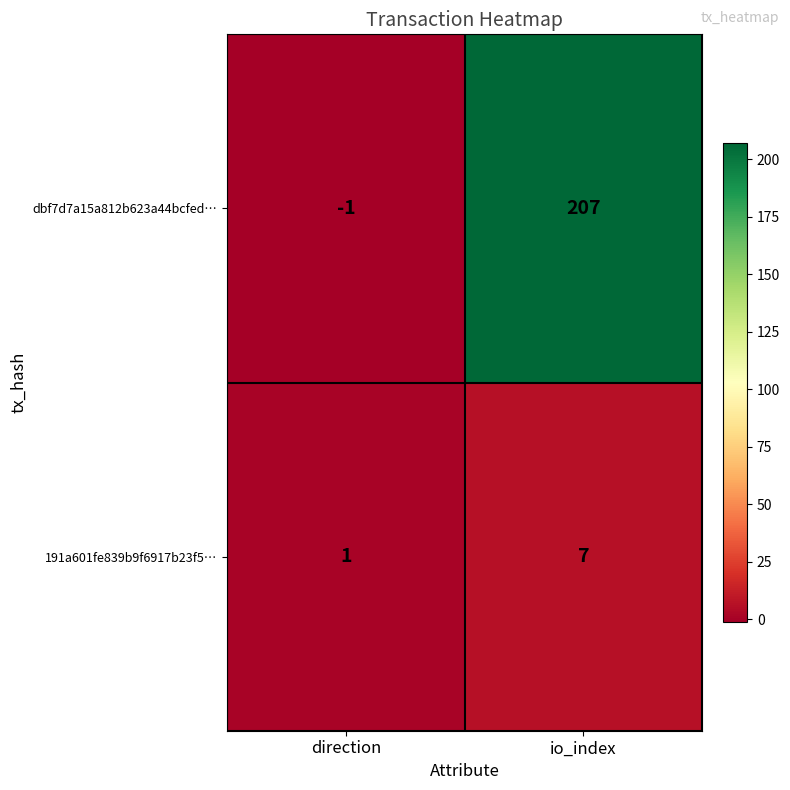

Reading left to right, list all the values displayed in this chart.

dbf7d7a15a812b623a44bcfed…: direction=-1	io_index=207
191a601fe839b9f6917b23f5…: direction=1	io_index=7